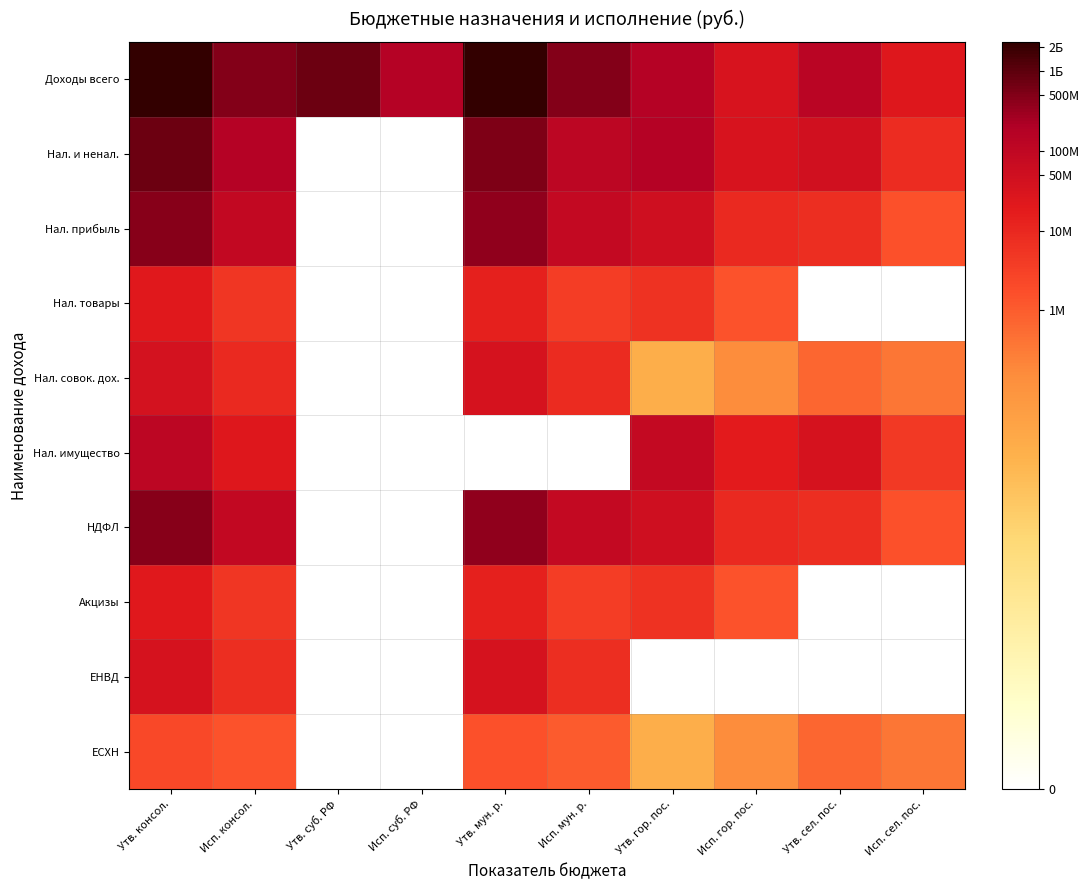

Between Утв. гор. пос. and Исп. сел. пос., which is larger?

Утв. гор. пос.